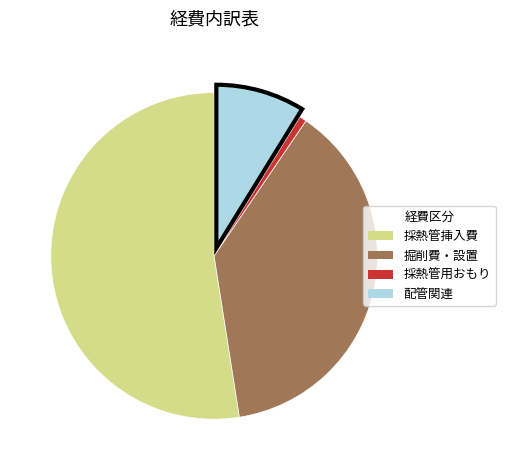

What is the largest slice in the pie chart?

採熱管挿入費